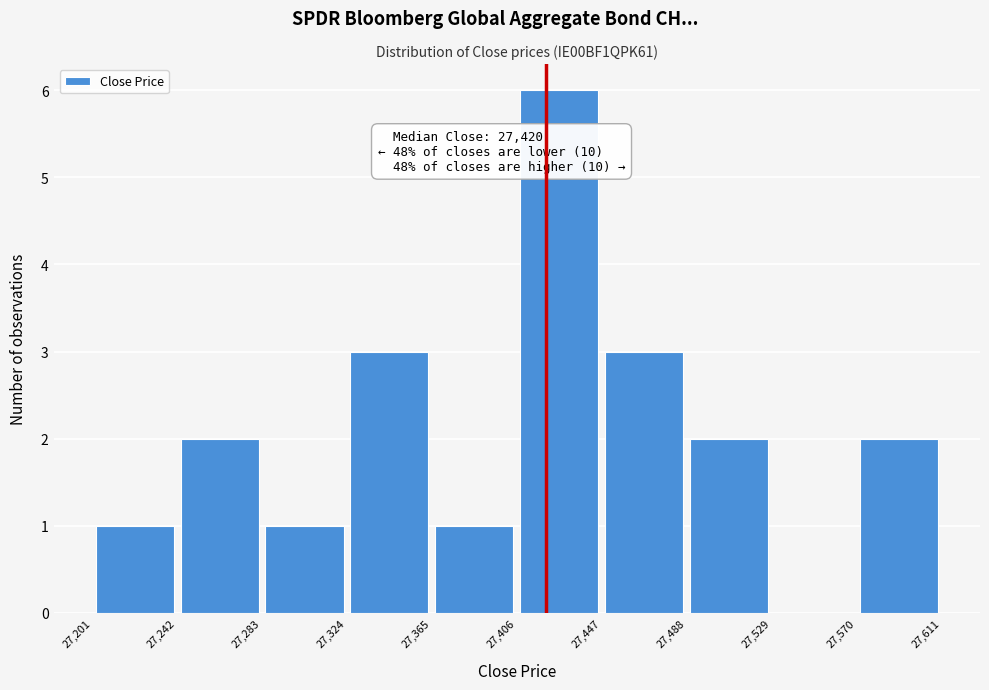

Which range on the x-axis has the tallest bar?

27,406 to 27,447